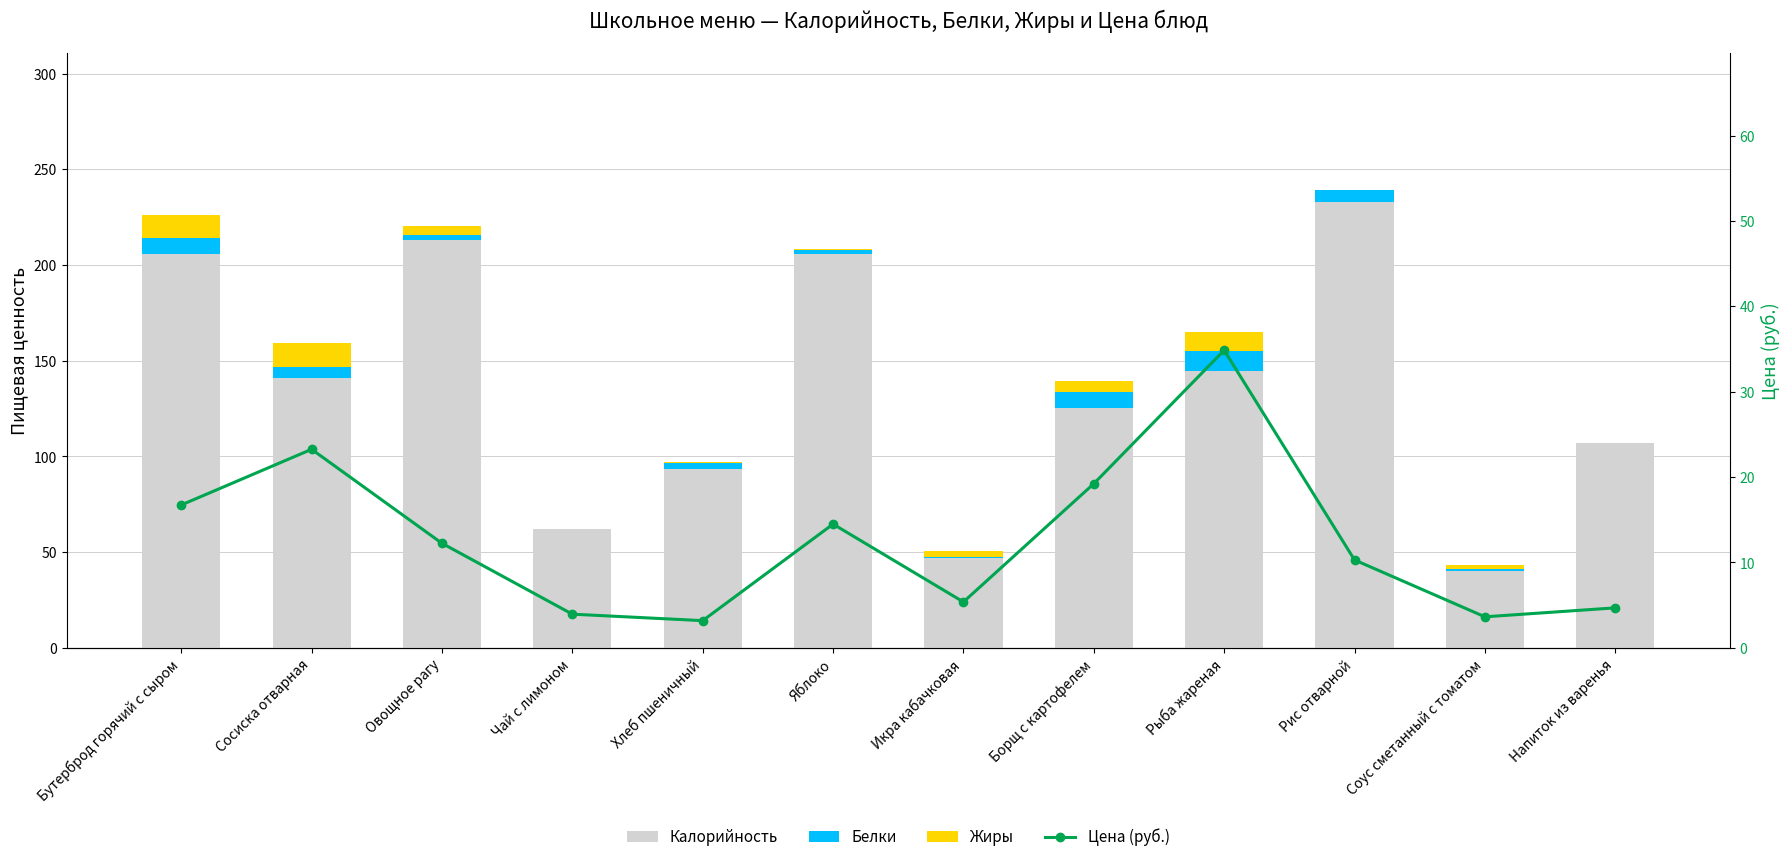

At how many categories does at least one series exceed 43?

11